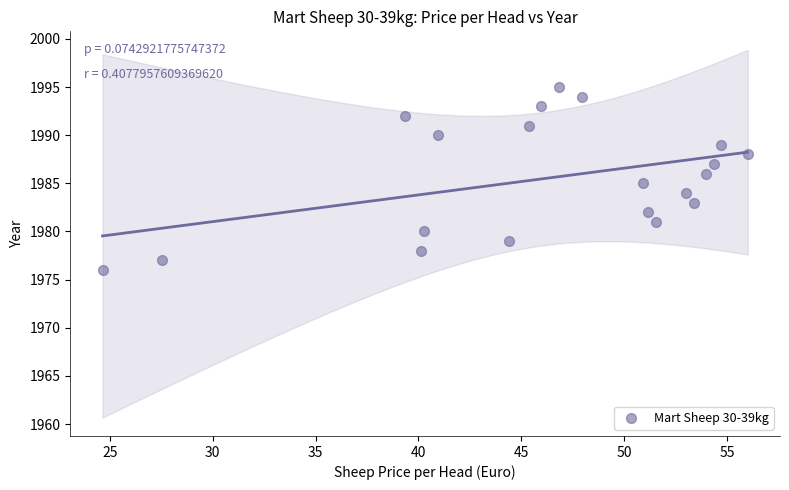

Count the number of points in this scatter plot.

20